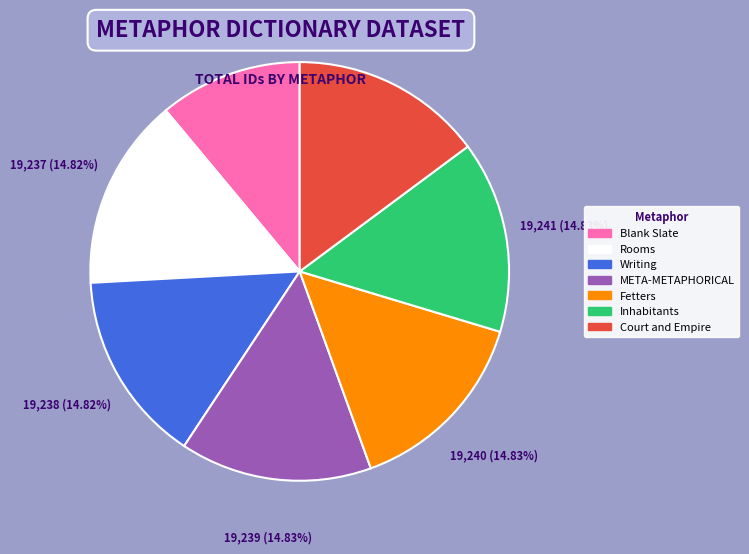

True or false: Fetters accounts for 24% of the total.

False